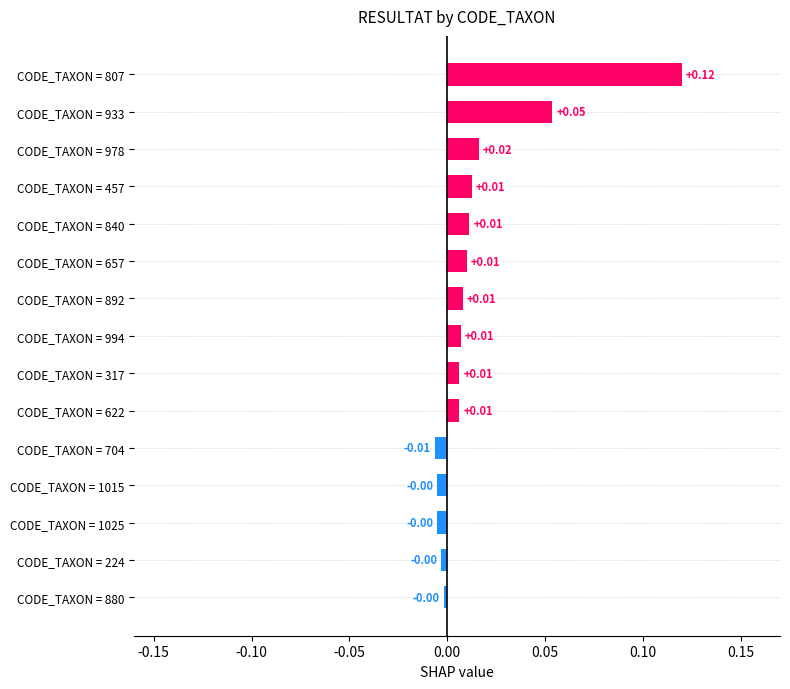

Between CODE_TAXON = 840 and CODE_TAXON = 978, which is larger?

CODE_TAXON = 978